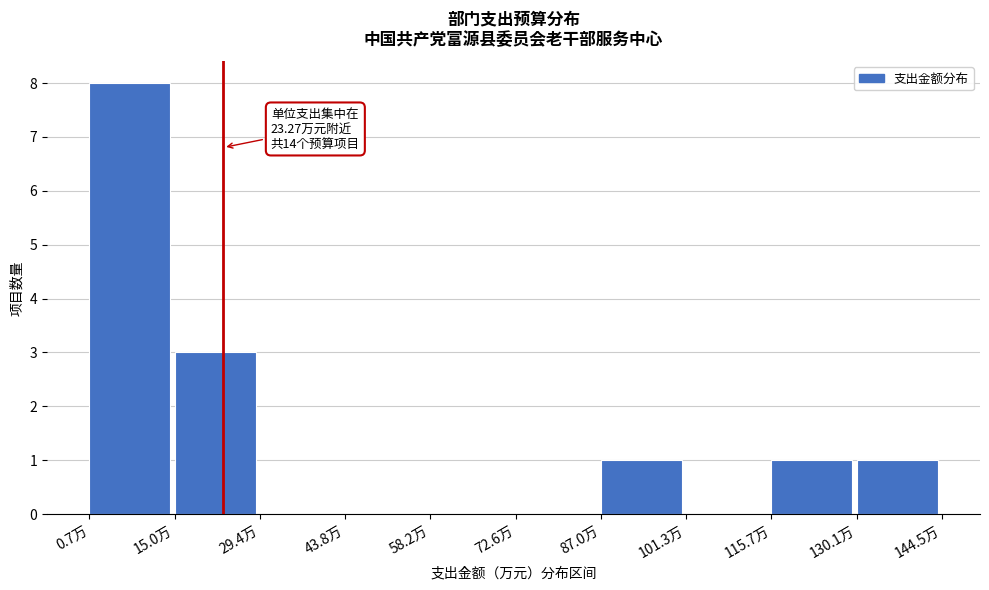

Which range on the x-axis has the tallest bar?

0 to 16